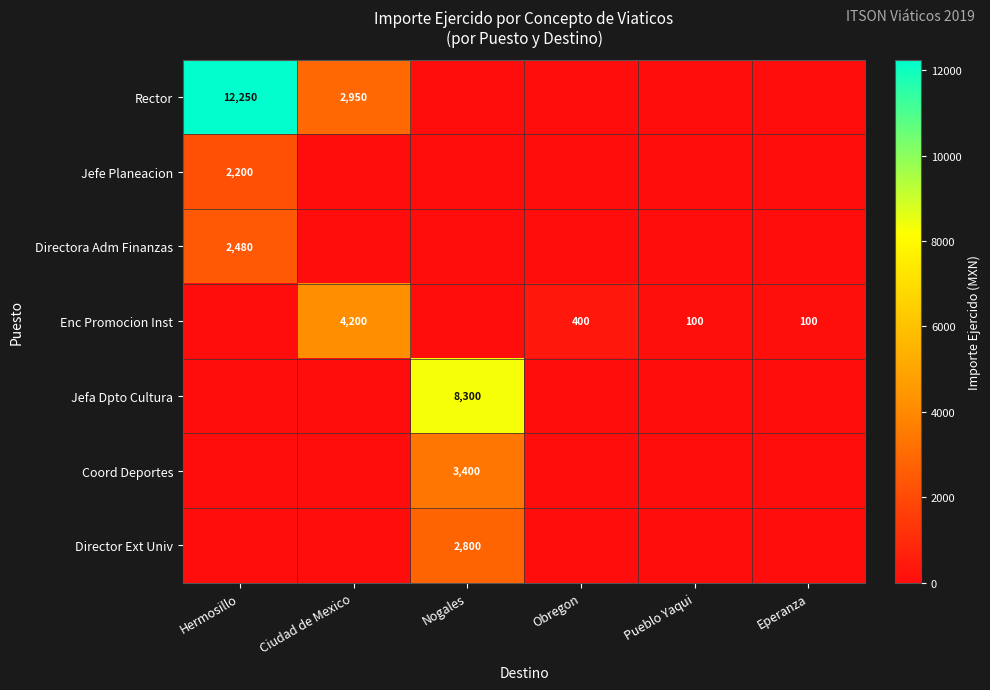

True or false: Enc Promocion Inst has a value of 100 at Pueblo Yaqui.

True